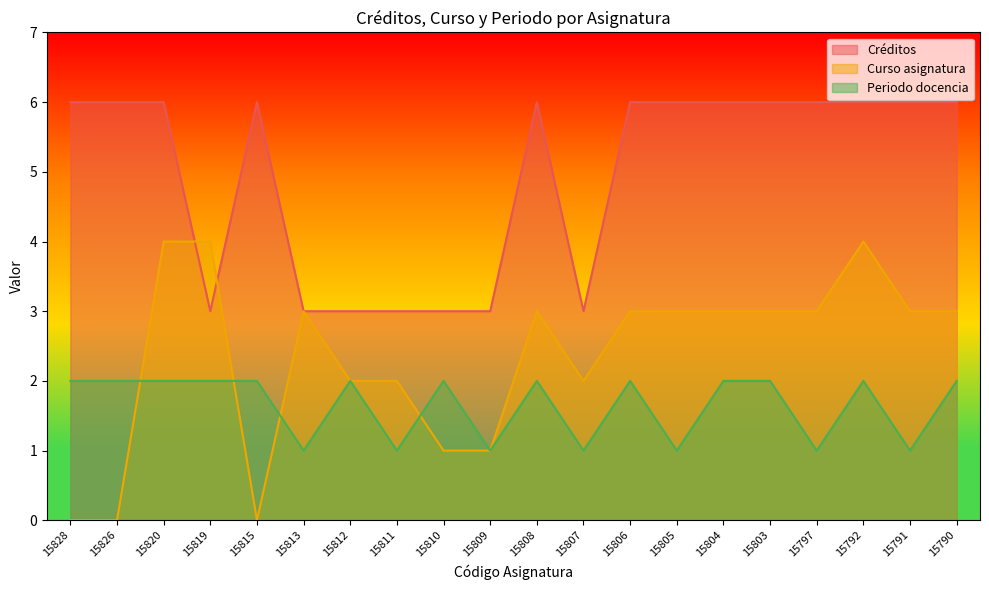

At 15812, list the series in order from smallest to largest.

Curso asignatura, Periodo docencia, Créditos